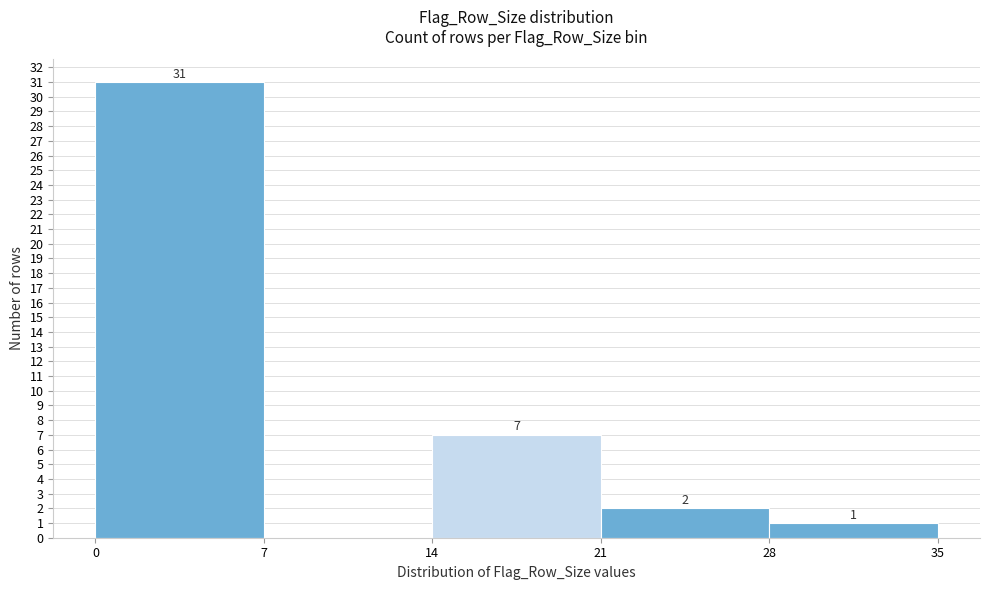

Over which range of the x-axis is the bar tallest?

0 to 7